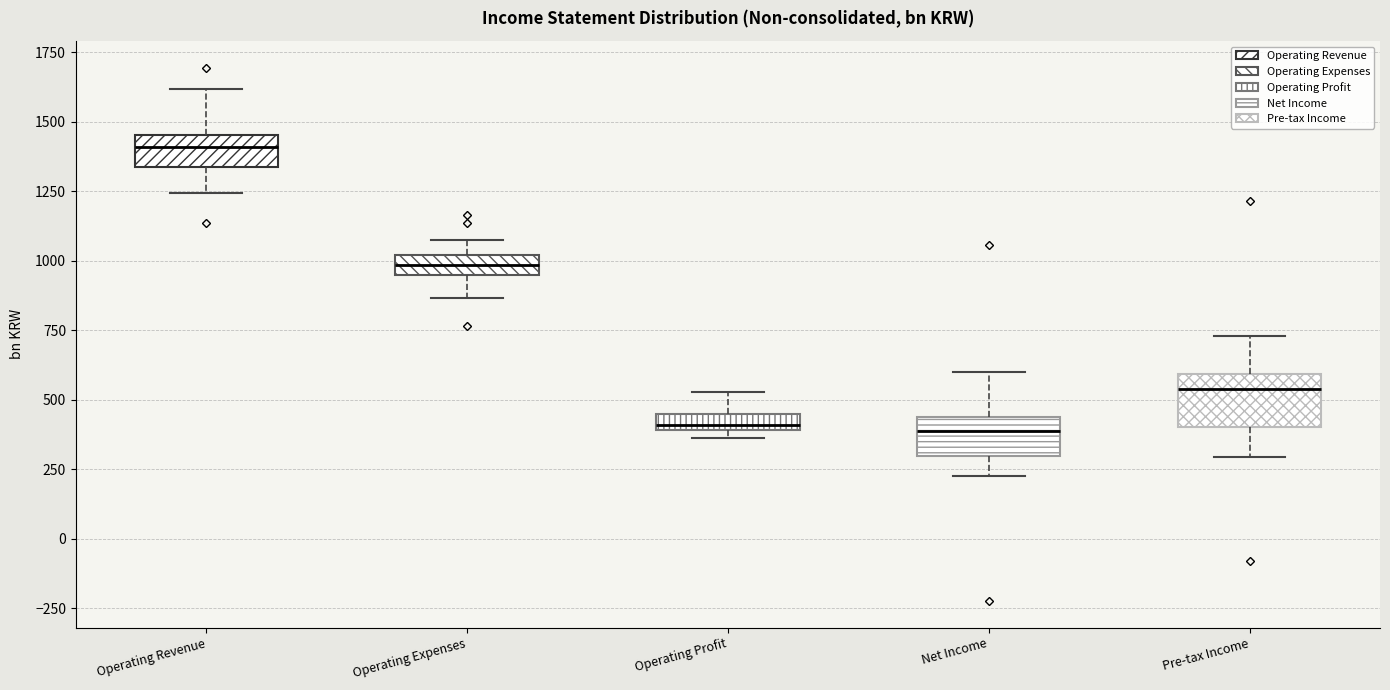

Where does the upper whisker of the box for Operating Expenses end on the y-axis? The values are not printed on the chart, so give them approximately, as read against the axis.

1100